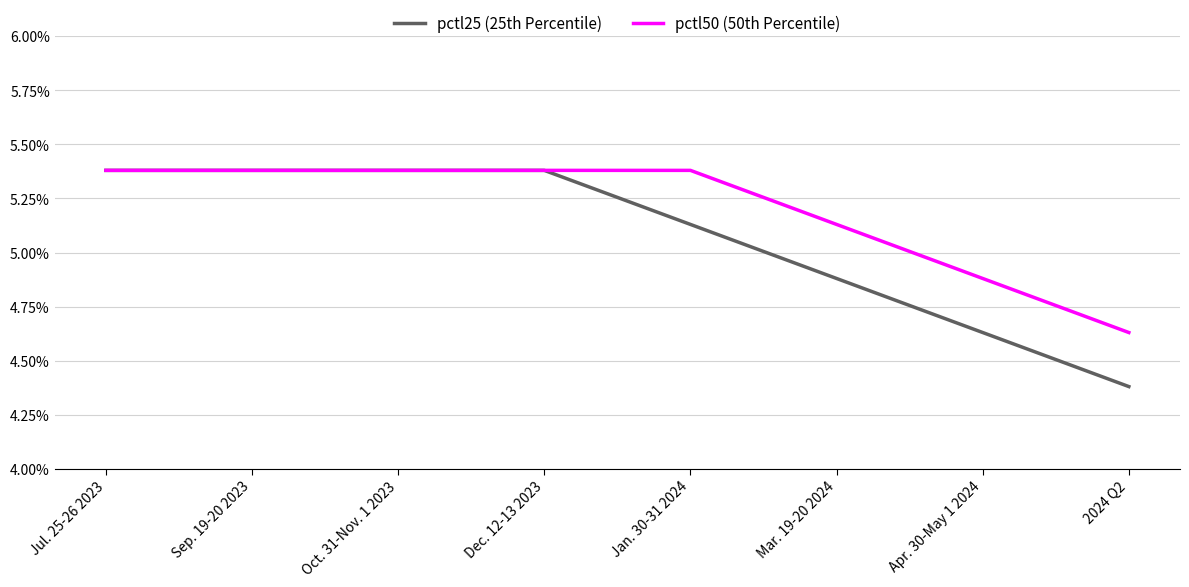

Is it true that pctl50 (50th Percentile) equals 0.1 at Jan. 30-31 2024?

True